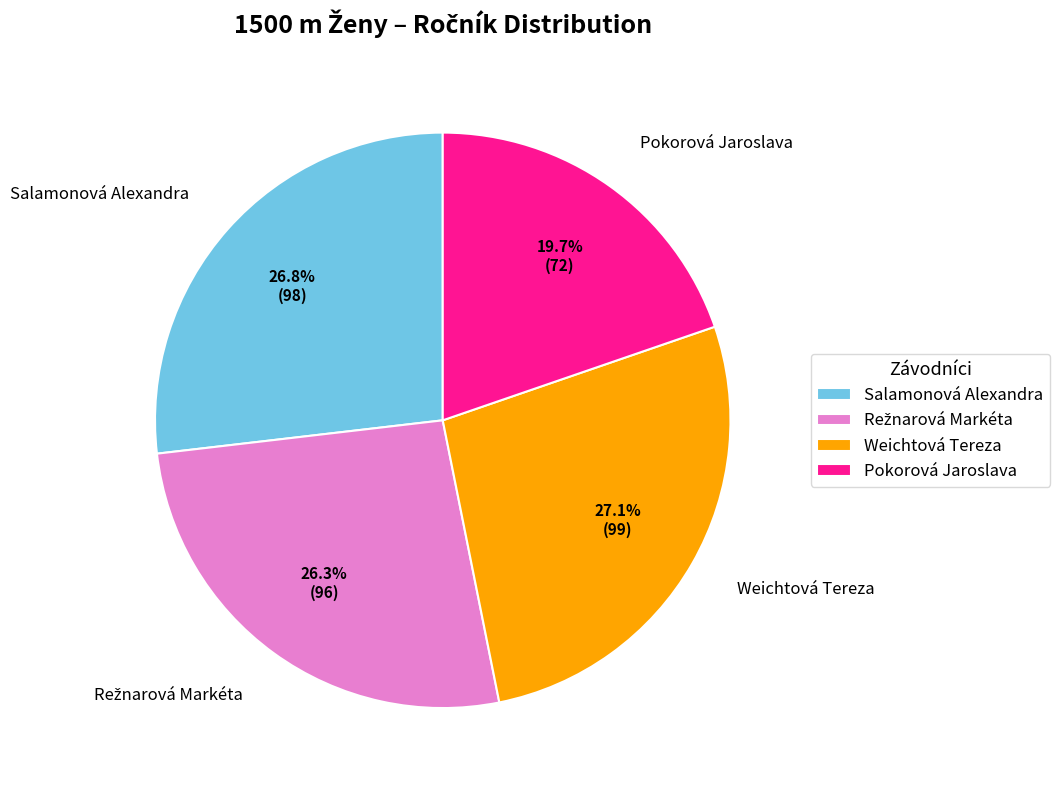

To the nearest percent, what is the difference between the largest and smallest slice percentages?

7%